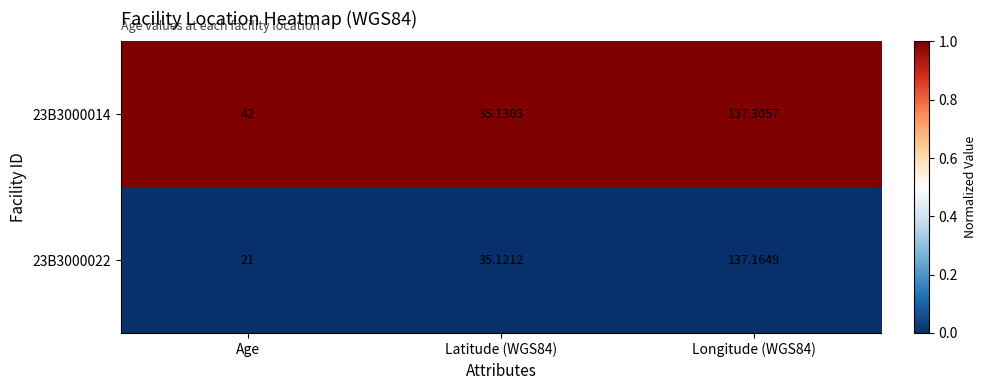

Which category has the lowest value in the 23B3000022 series?

Age